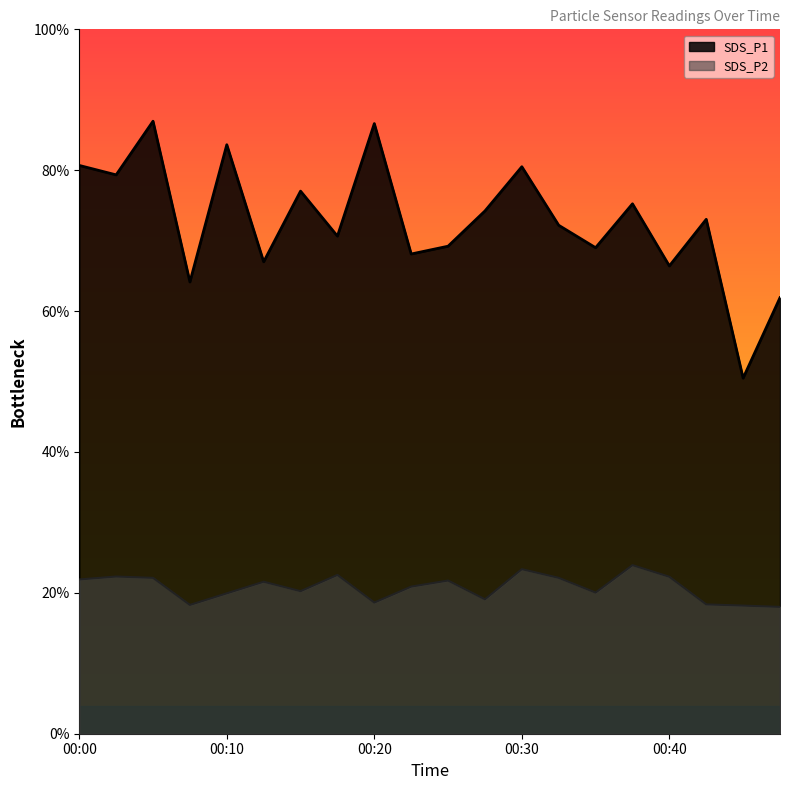

What are all the series names shown in the legend?

SDS_P1, SDS_P2